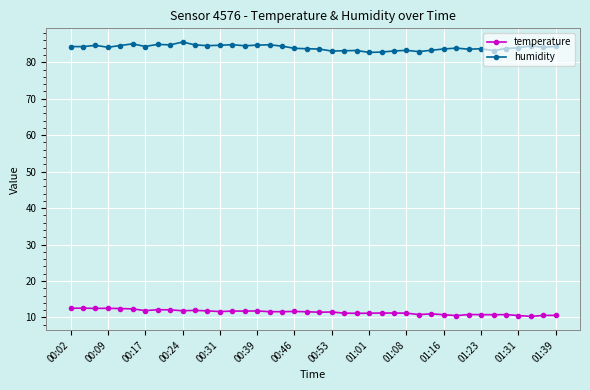

How many series are shown in this chart?

2